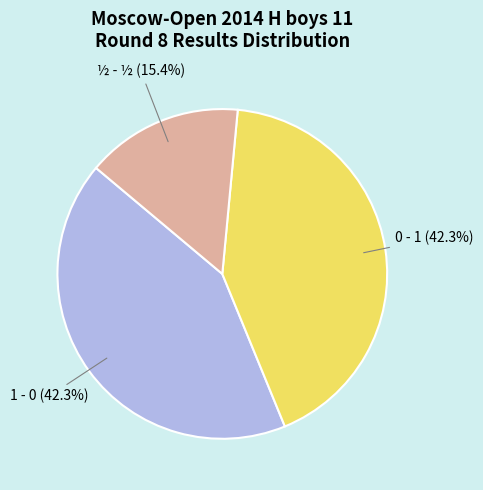

Between ½ - ½ and 0 - 1, which is larger?

0 - 1